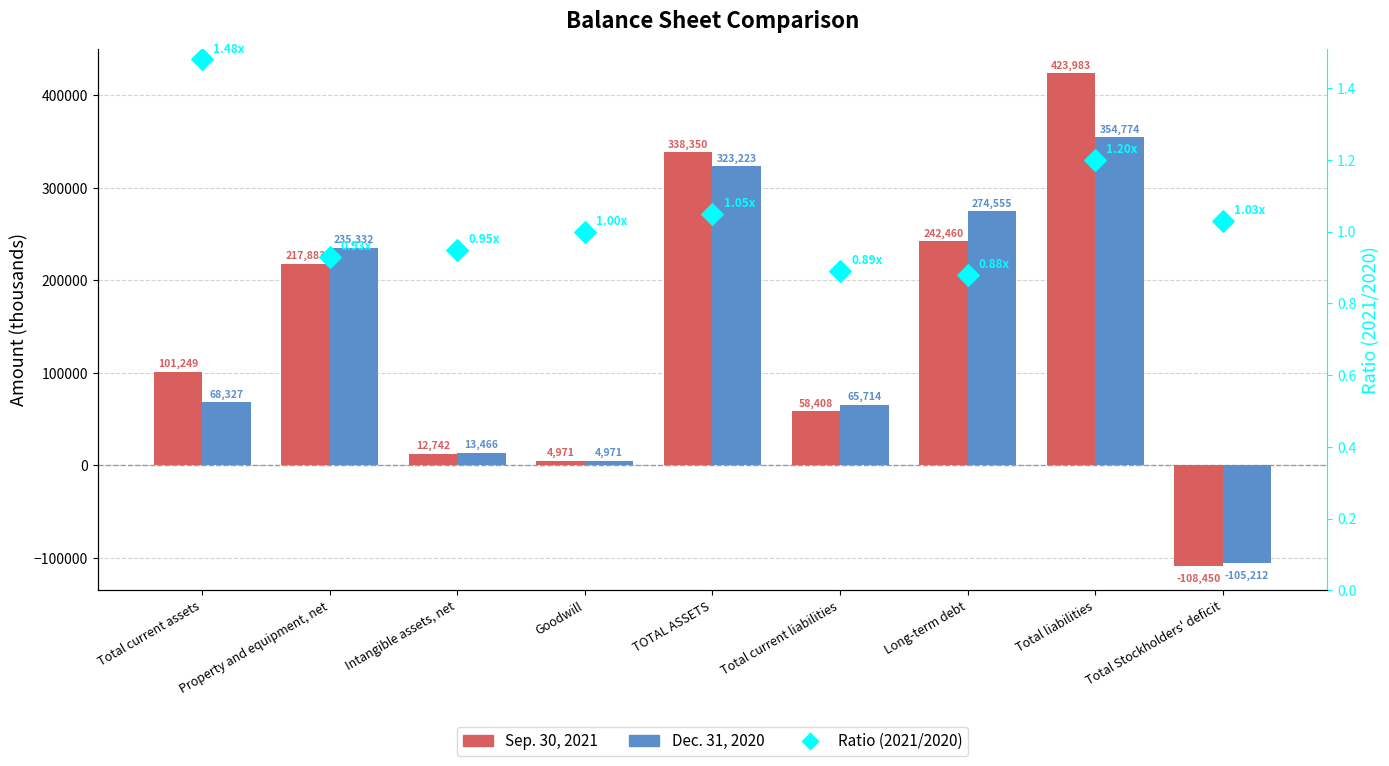

What is the total value across all series at Total liabilities?

778758.2